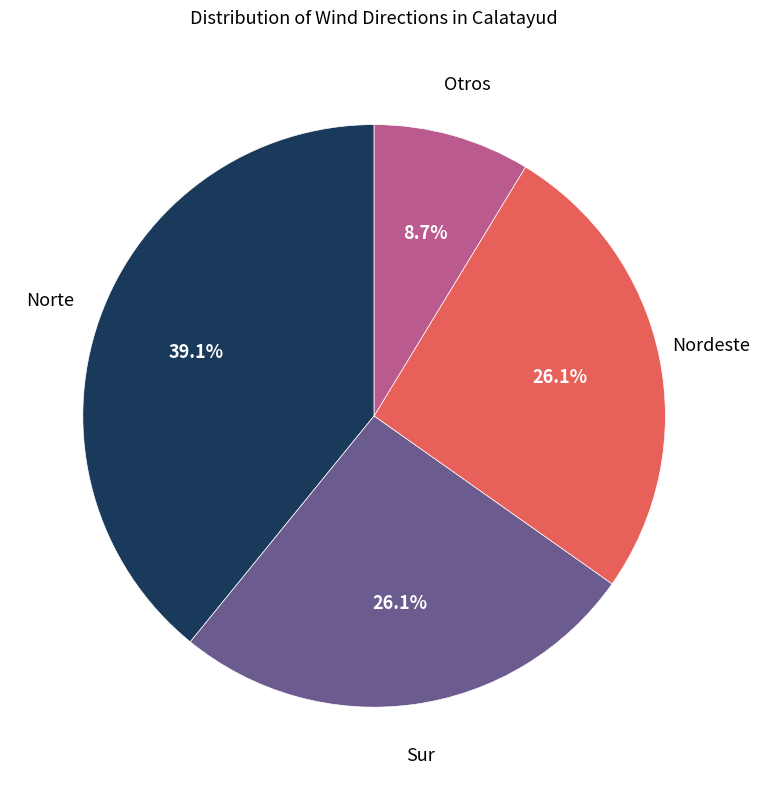

Is there a majority slice in this chart?

No